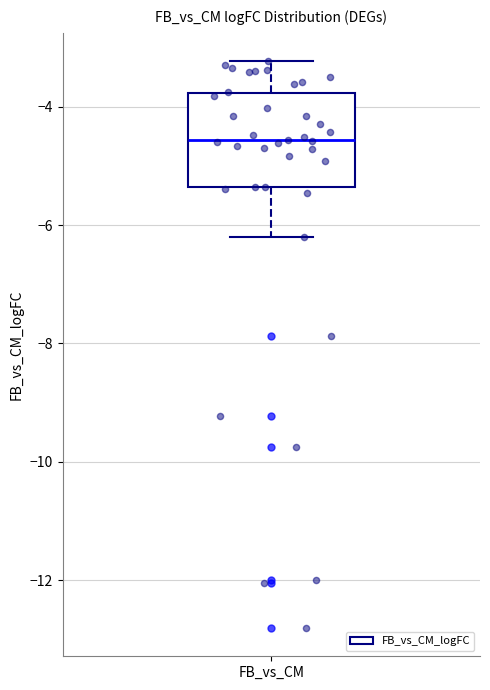

Where is the upper edge of the box for FB_vs_CM on the y-axis? The values are not printed on the chart, so give them approximately, as read against the axis.

-3.8